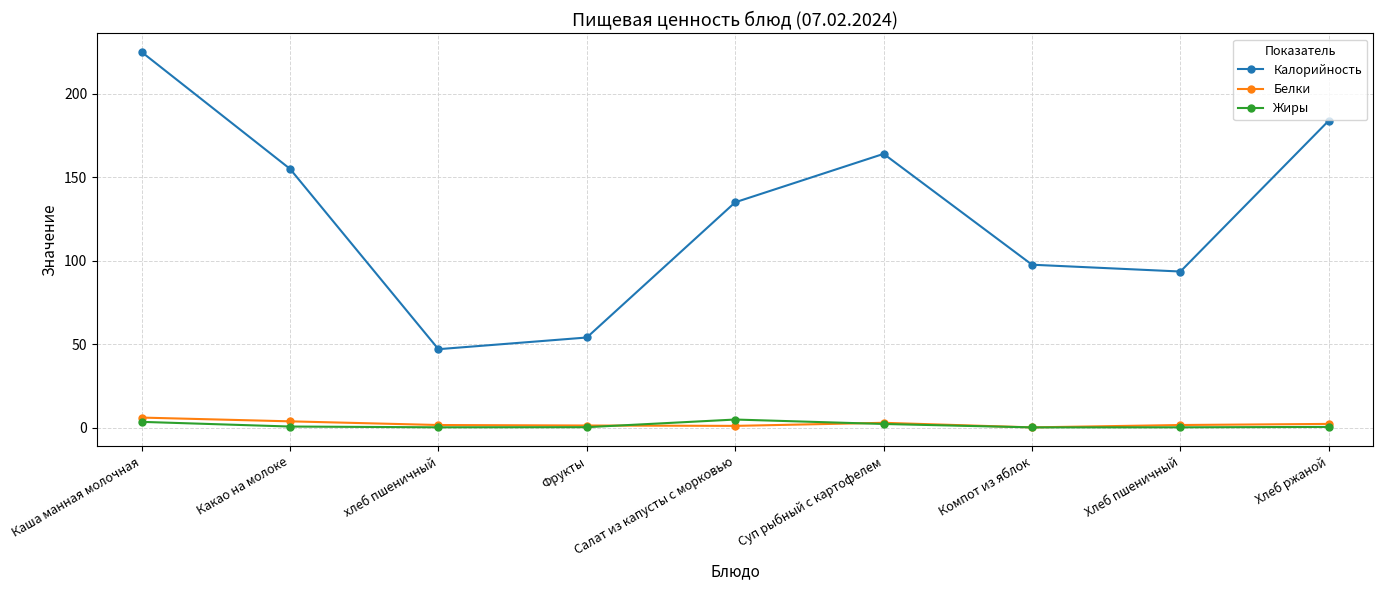

Which series has the largest total across all categories?

Калорийность